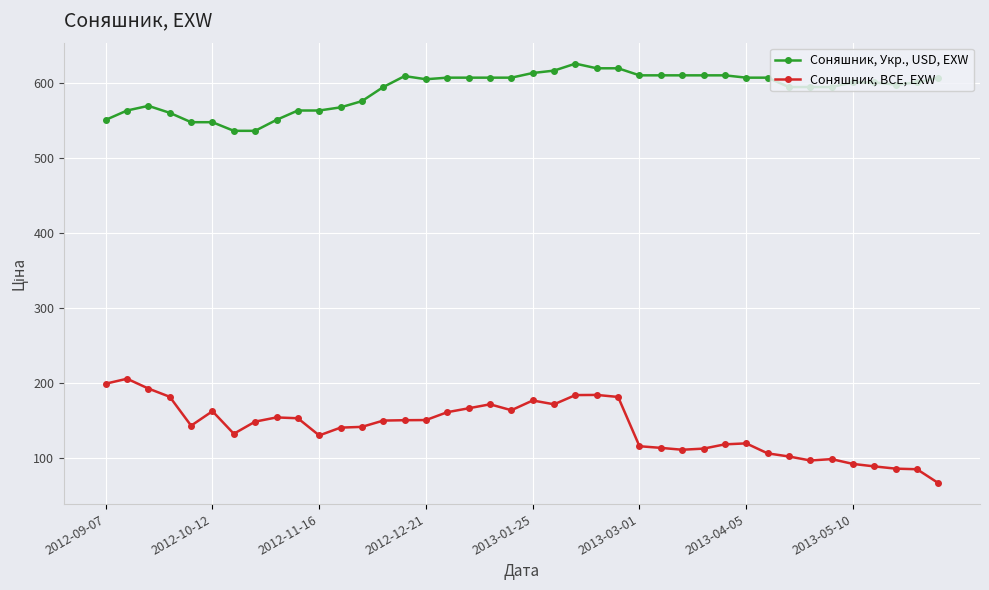

What is the sum of all Соняшник, BCE, EXW values?

5591.8